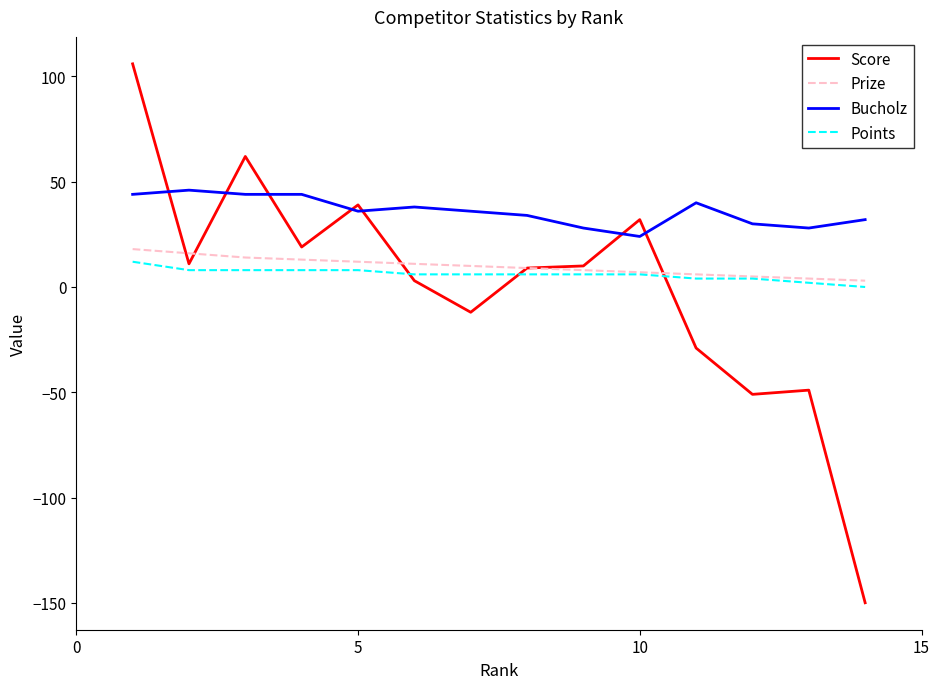

What are all the series names shown in the legend?

Score, Prize, Bucholz, Points